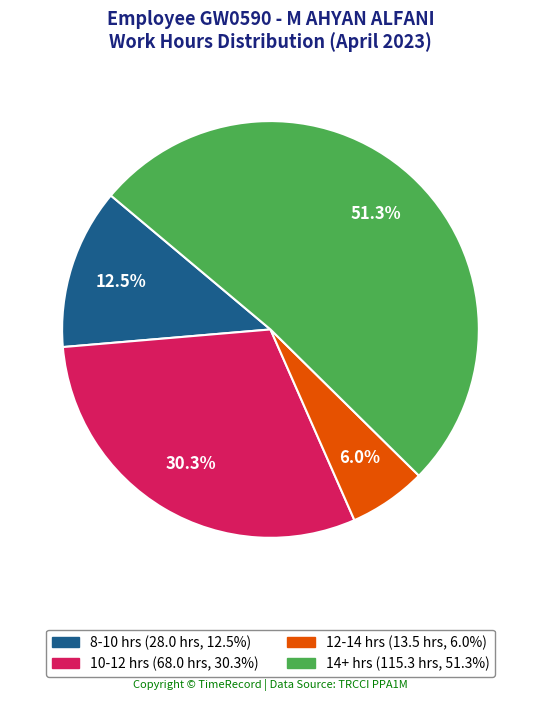

Is there any slice that represents more than half of the pie?

Yes